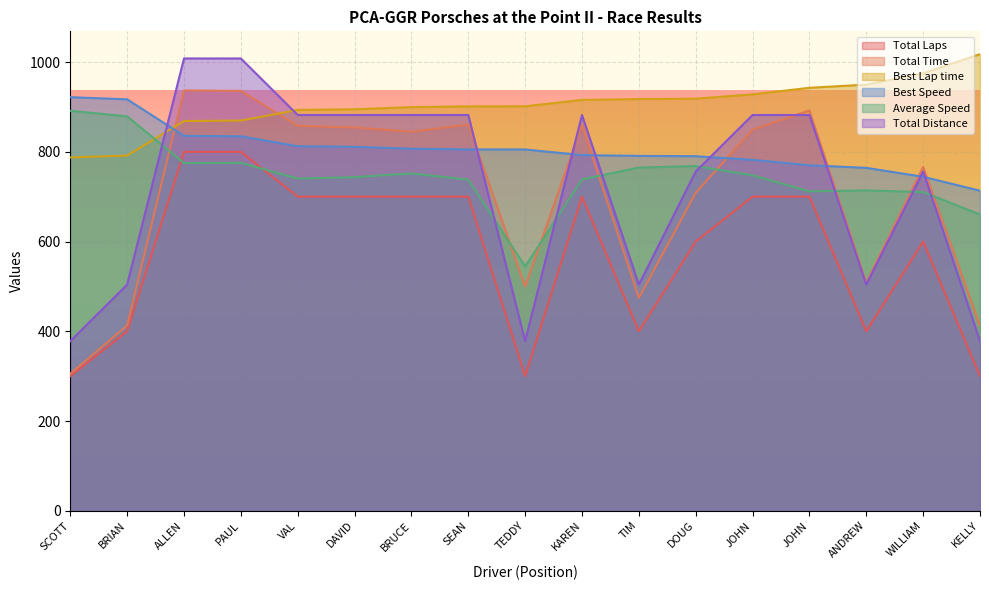

What are all the series names shown in the legend?

Total Laps, Total Time, Best Lap time, Best Speed, Average Speed, Total Distance